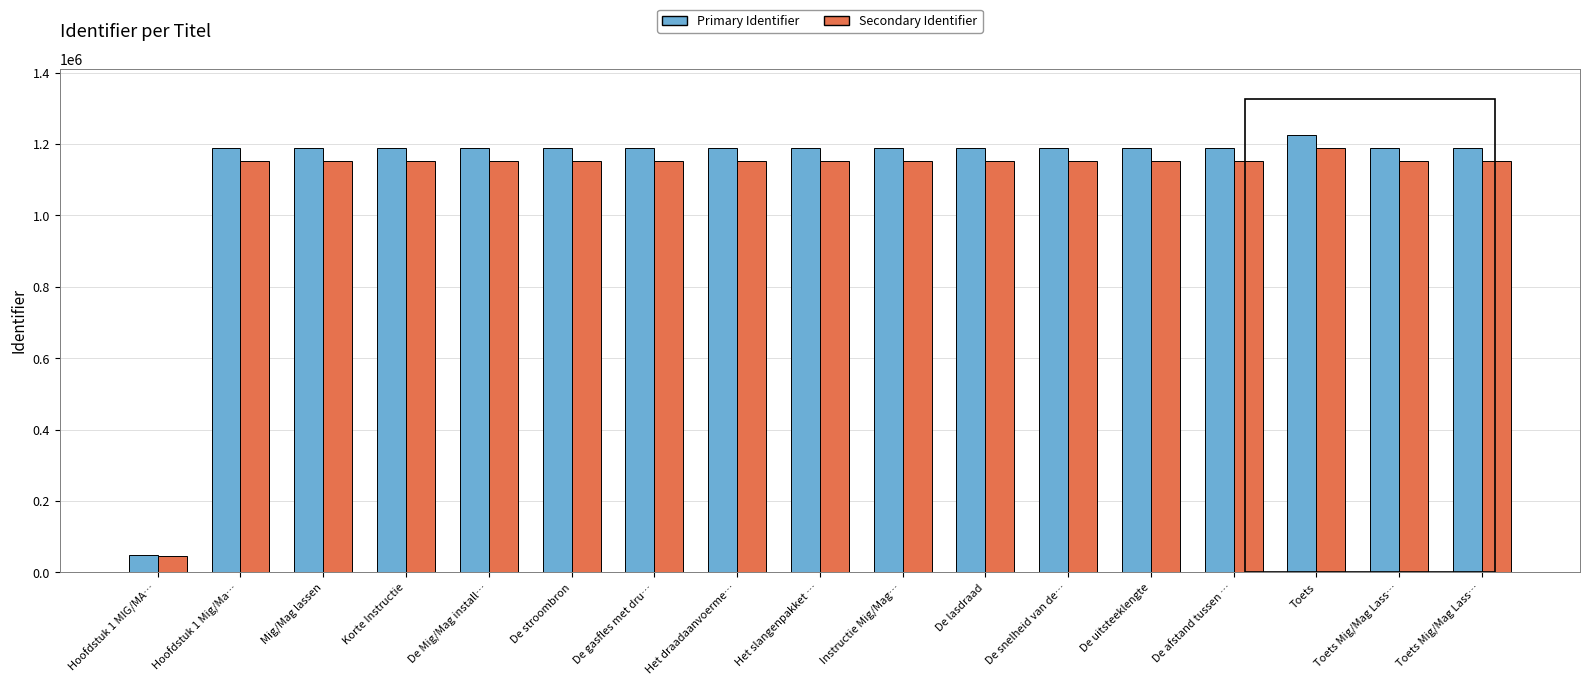

What is the smallest value displayed?

45000.0